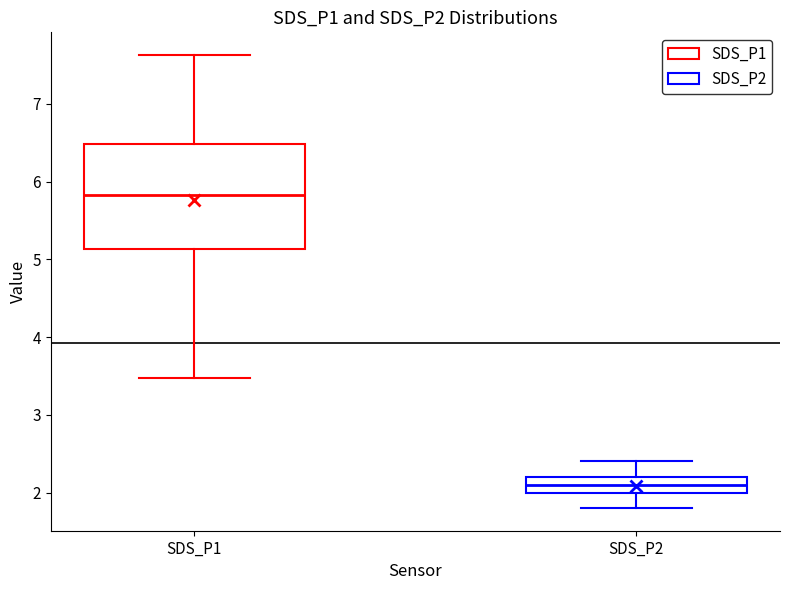

Which box has the lowest median line?

SDS_P2